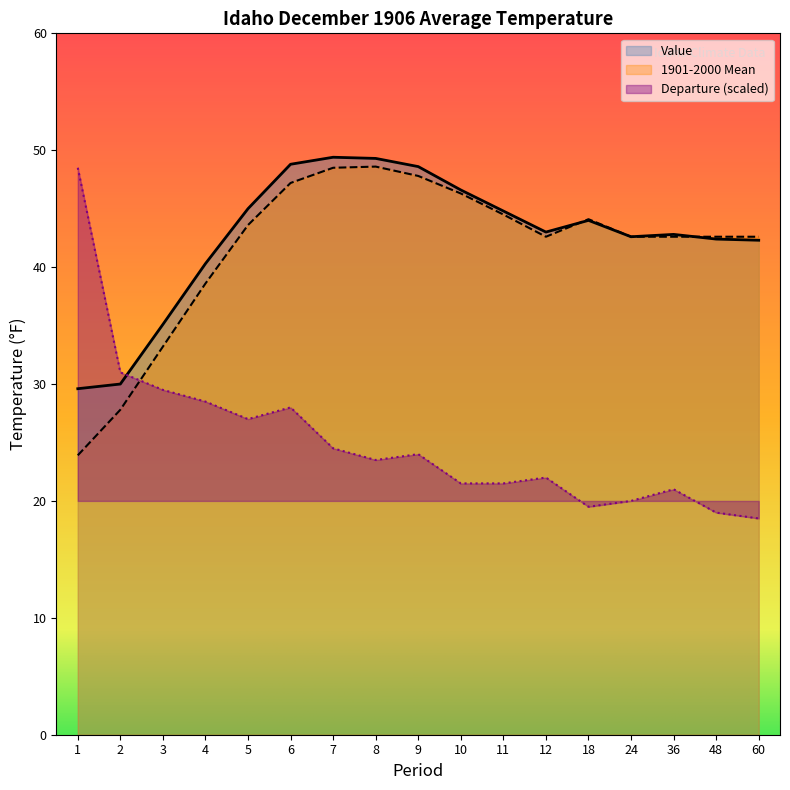

What is the sum of the Departure values at 8 and 4?

52.0